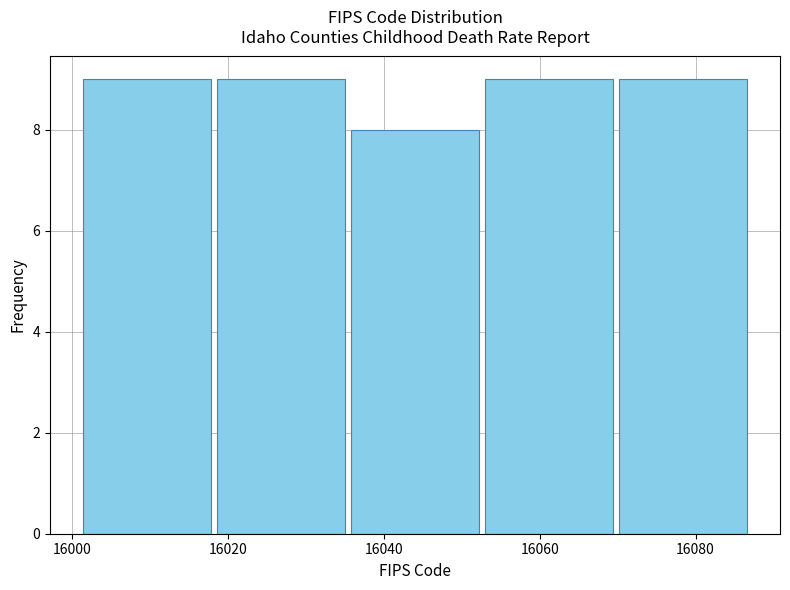

Reading left to right, transcribe this chart: for each bar, give the range it covers on the x-axis and its height. Neither the bar edges nor the heights are printed on the chart, so give them approximately, as read against the axes.

16001.0 to 16018.2: 9
16018.2 to 16035.4: 9
16035.4 to 16052.6: 8
16052.6 to 16069.8: 9
16069.8 to 16087.0: 9